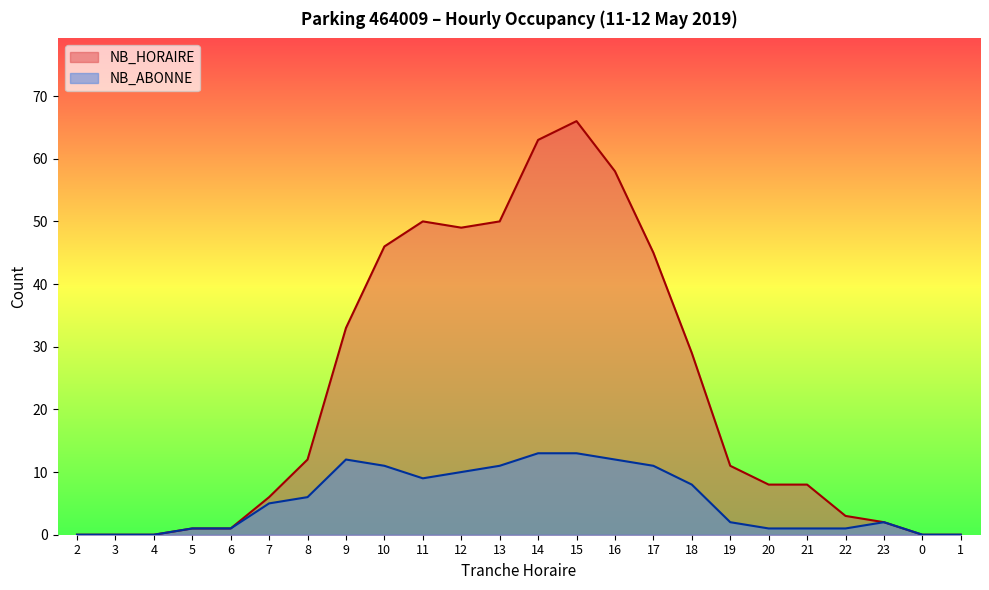

Reading left to right, extract all data points from this chart.

NB_HORAIRE: 0	0	0	1	1	6	12	33	46	50	49	50	63	66	58	45	29	11	8	8	3	2	0	0
NB_ABONNE: 0	0	0	1	1	5	6	12	11	9	10	11	13	13	12	11	8	2	1	1	1	2	0	0